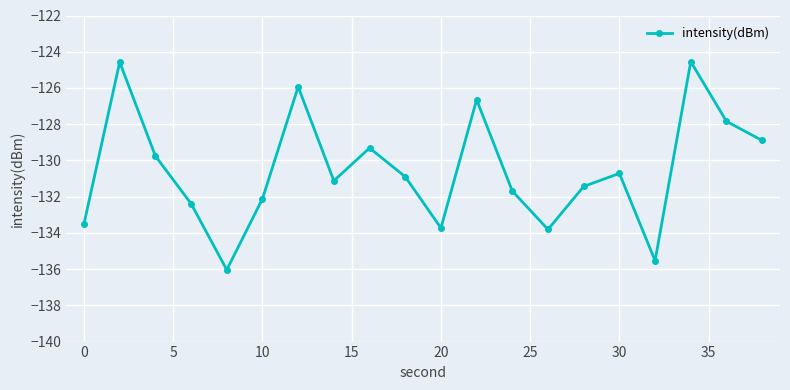

How many lines are shown in the chart?

1